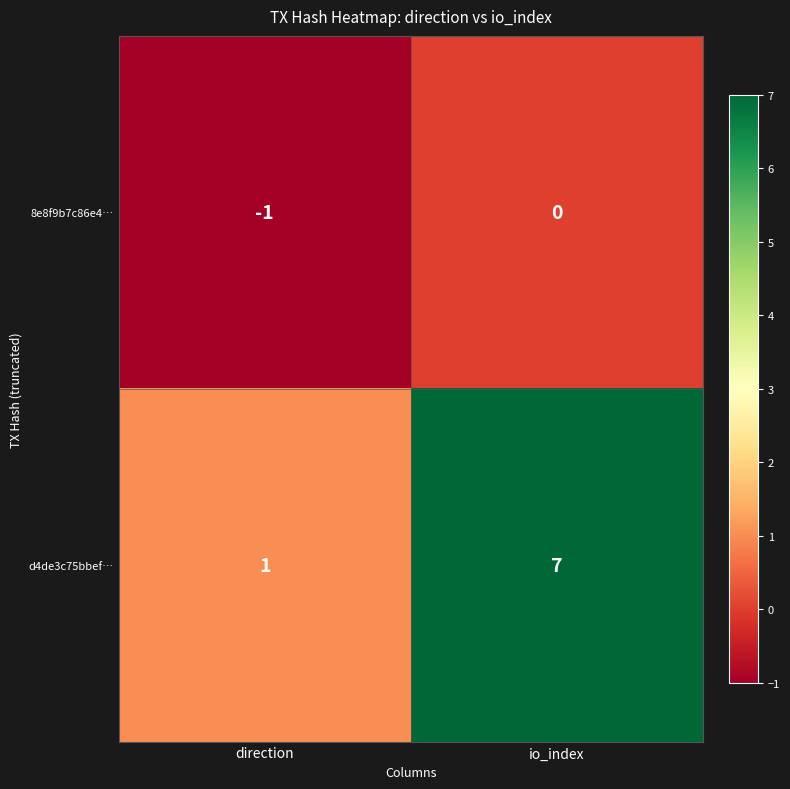

Rank the series at direction from highest to lowest value.

d4de3c75bbef…, 8e8f9b7c86e4…